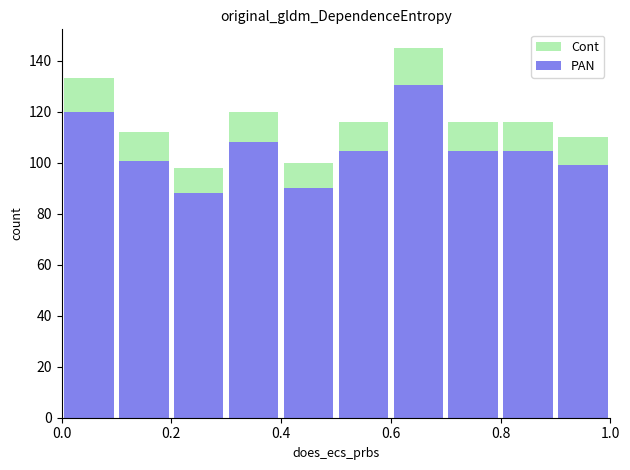

What is the maximum value for PAN?

130.5